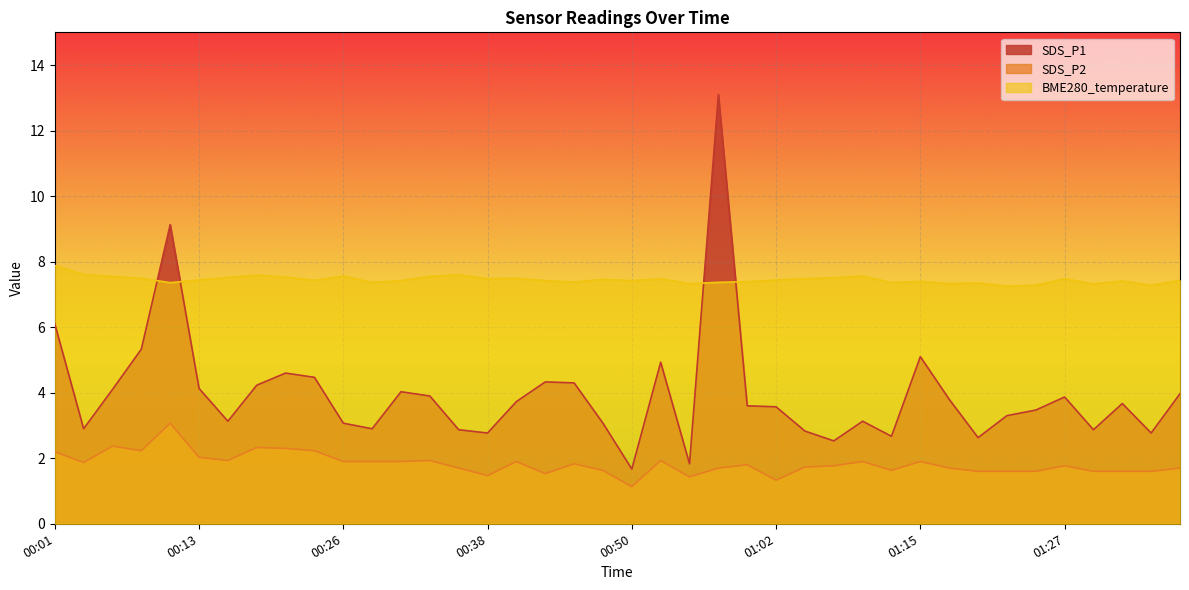

At which category does the chart reach its peak across all series?

00:57